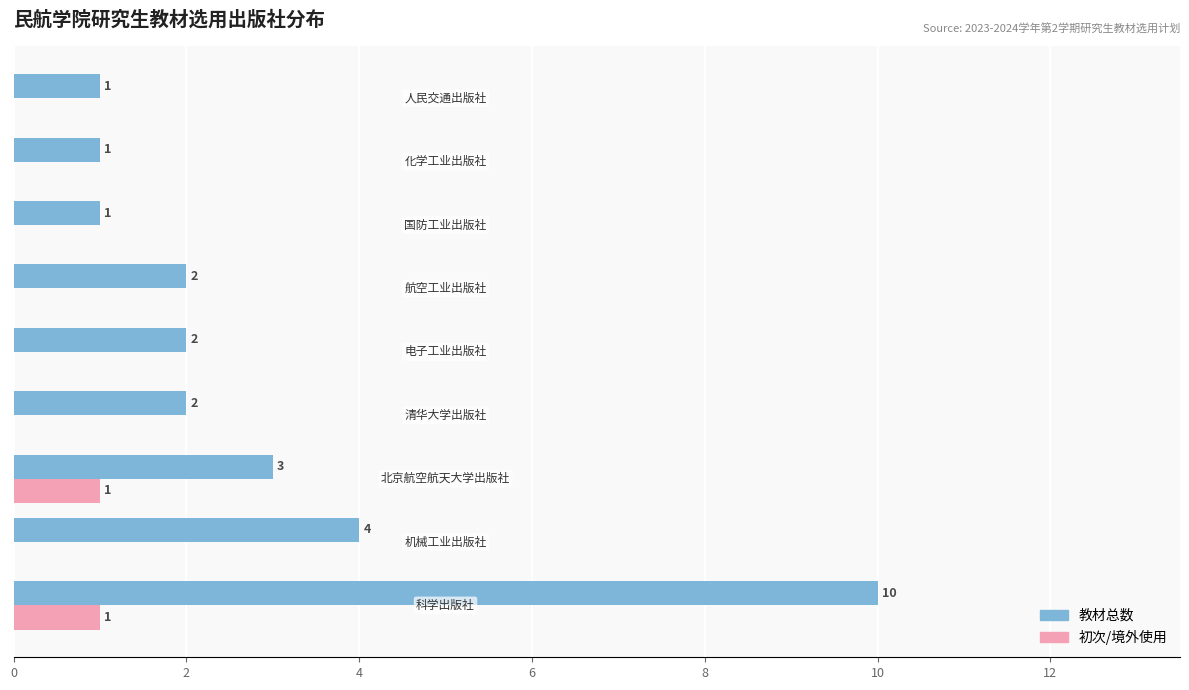

How many 教材总数 values are between 1 and 3?

7